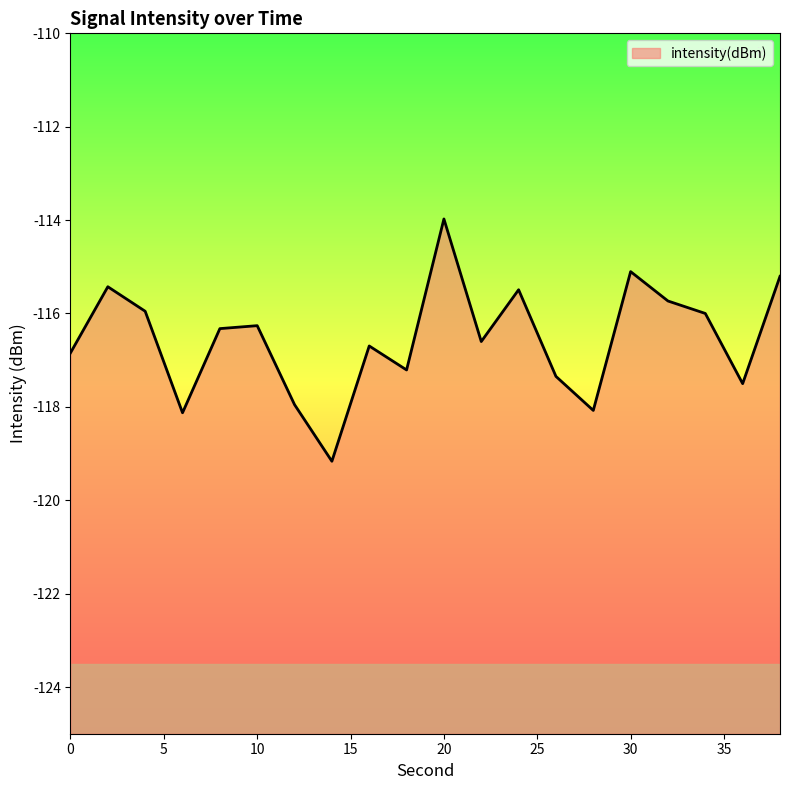

Reading left to right, transcribe all the data shown in this chart.

0=-116.8	2=-115.4	4=-116.0	6=-118.1	8=-116.3	10=-116.3	12=-118.0	14=-119.2	16=-116.7	18=-117.2	20=-114.0	22=-116.6	24=-115.5	26=-117.3	28=-118.1	30=-115.1	32=-115.7	34=-116.0	36=-117.5	38=-115.2